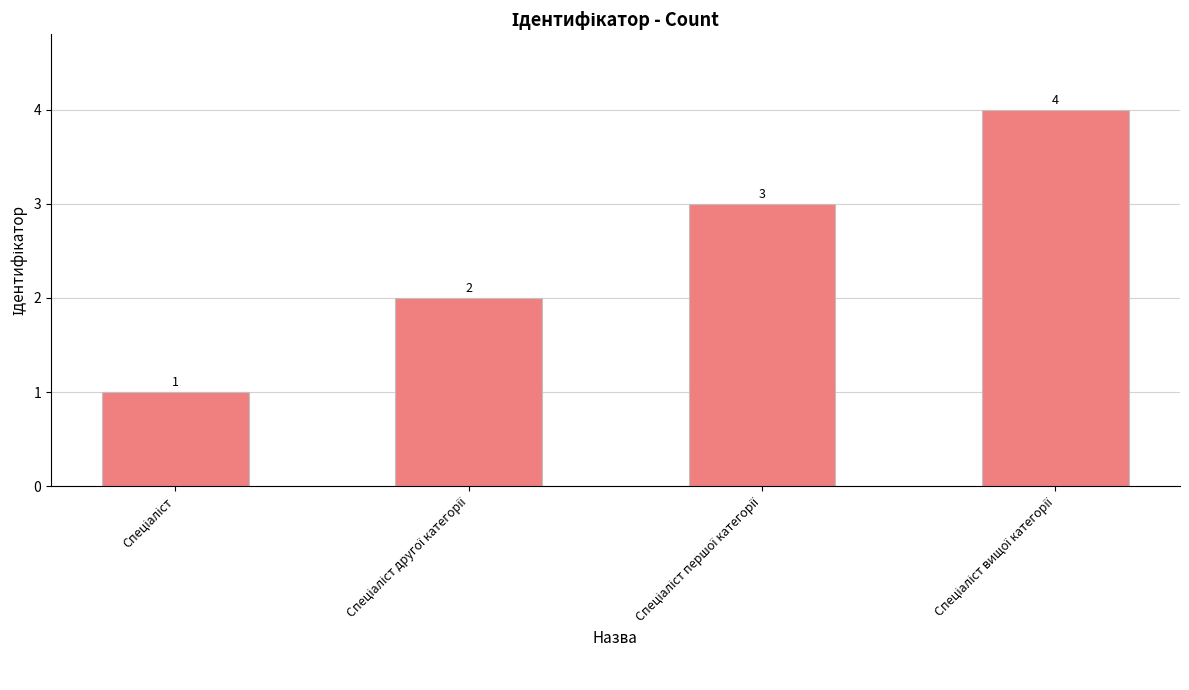

What is the value of the 3rd bar from the left?

3